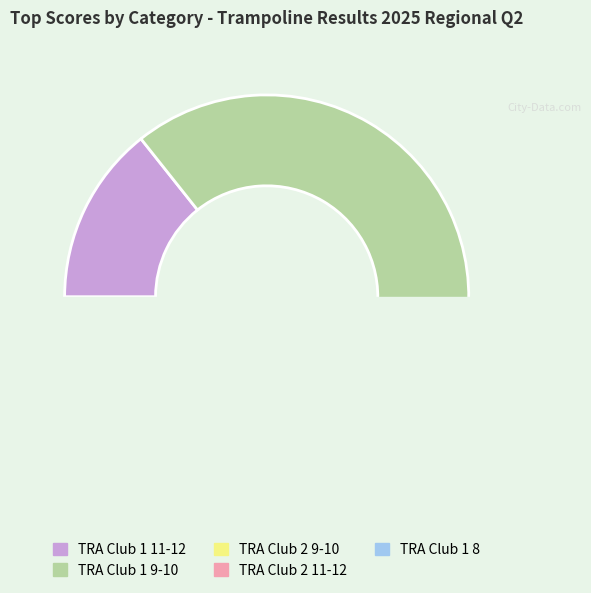

The Kara McGlen slice represents 19% of the pie. True or false?

False